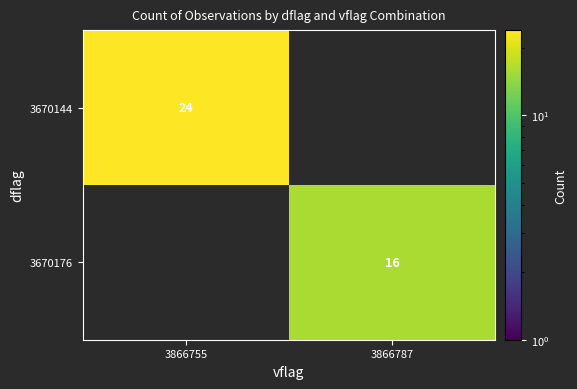

What is the minimum value shown in the chart?

16.0